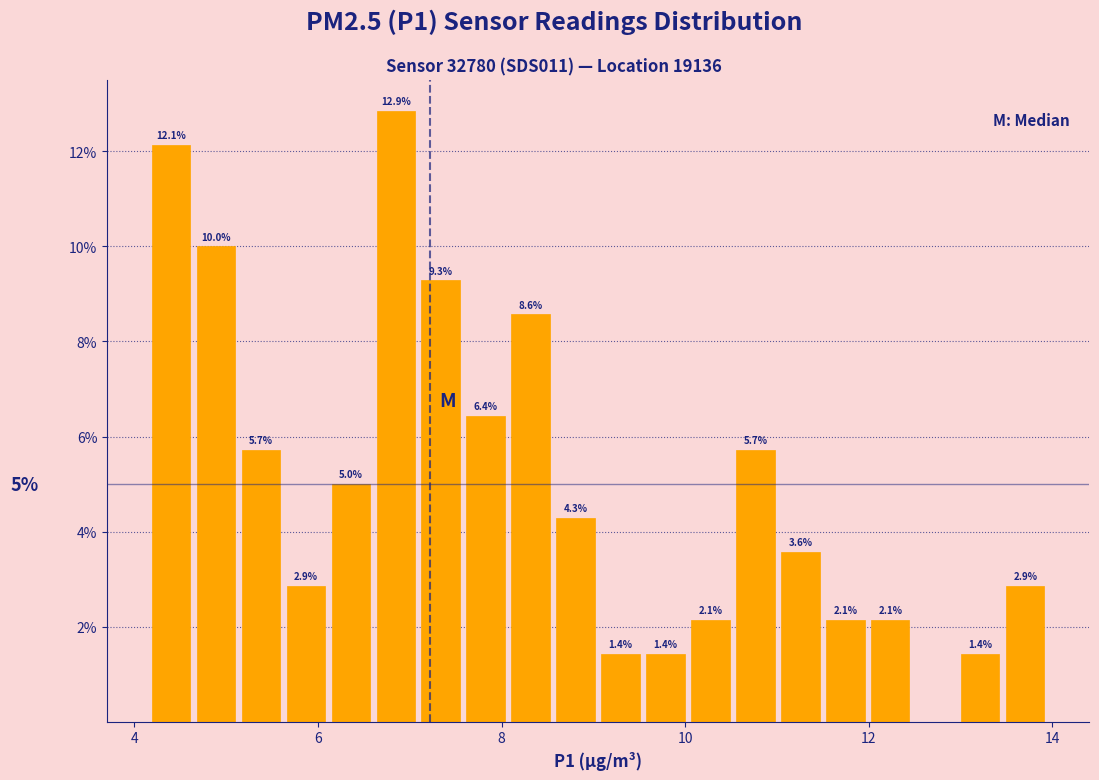

Read against the x-axis, roughly where is the centre of the tallest bar?

6.8